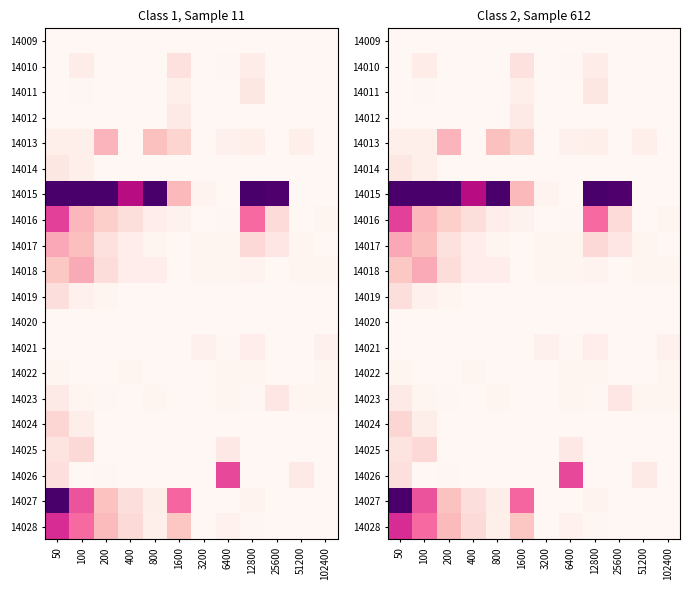

At 100, list the series in order from largest to smallest.

14015, 14027, 14028, 14018, 14016, 14017, 14025, 14010, 14024, 14014, 14013, 14019, 14023, 14011, 14009, 14012, 14020, 14021, 14022, 14026